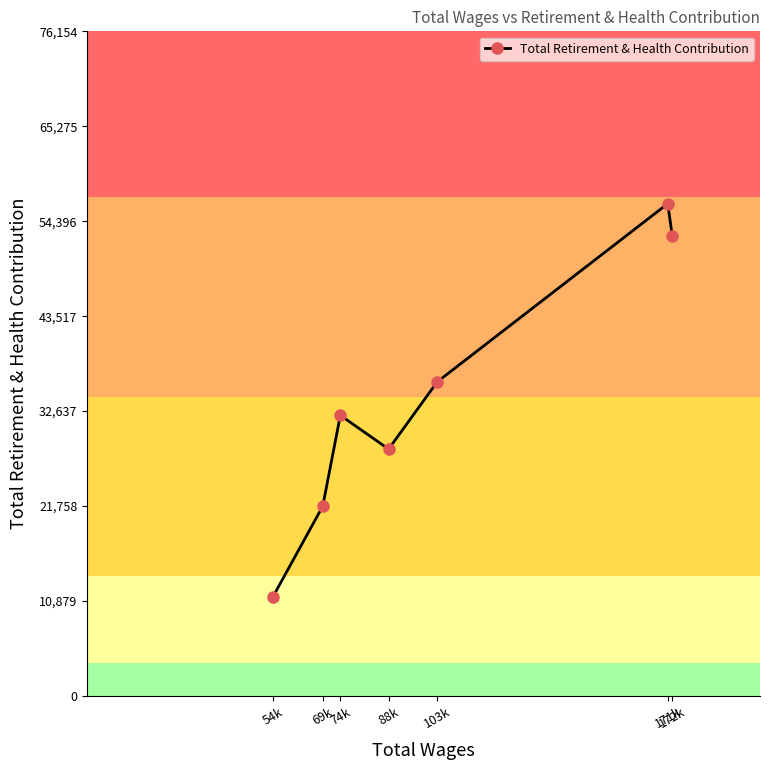

What is the change in value from 88k to 171k?

+28127